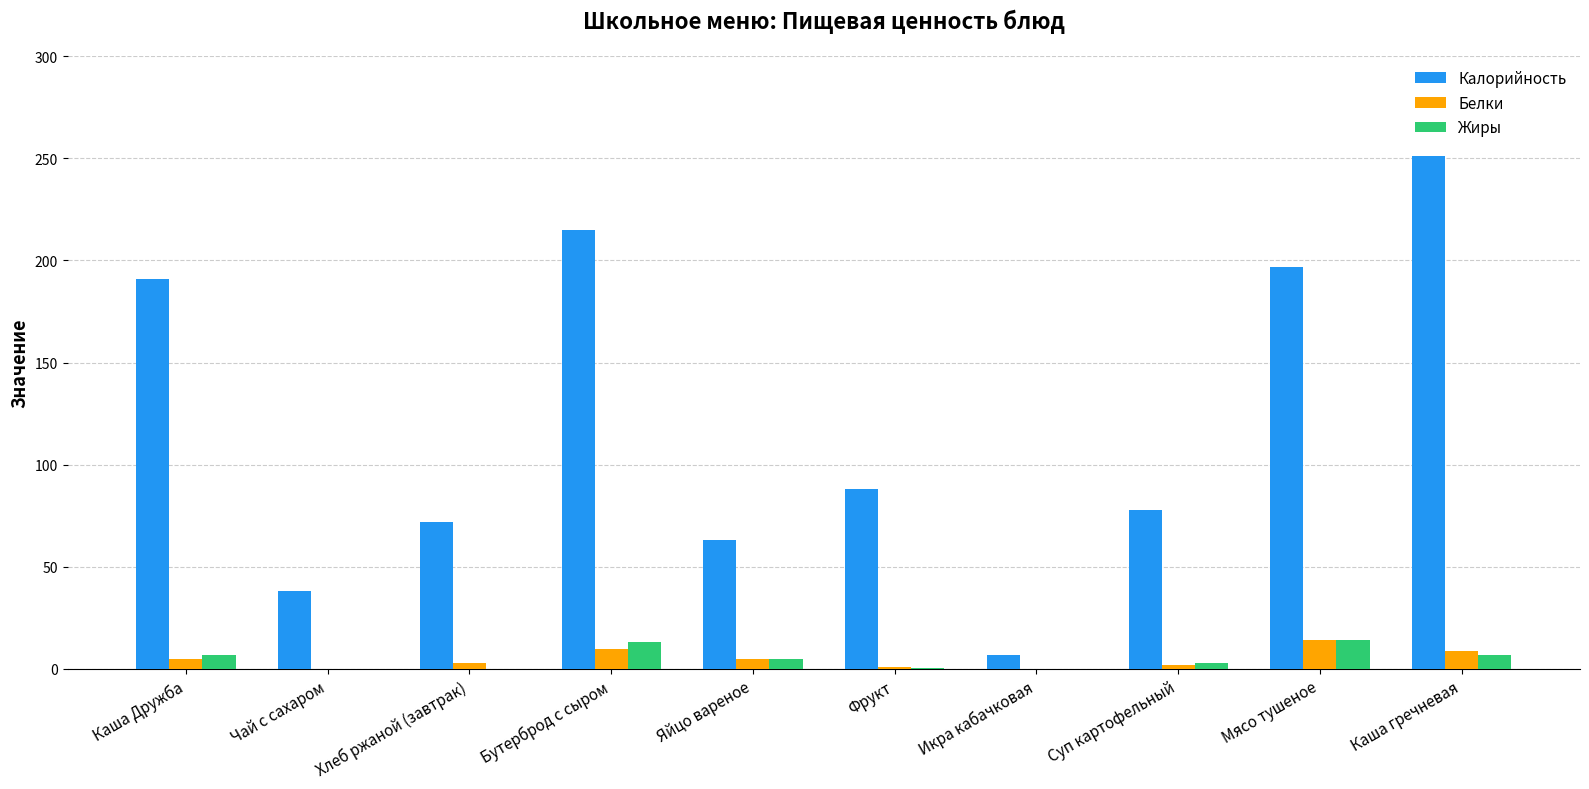

What are all the series names shown in the legend?

Калорийность, Белки, Жиры